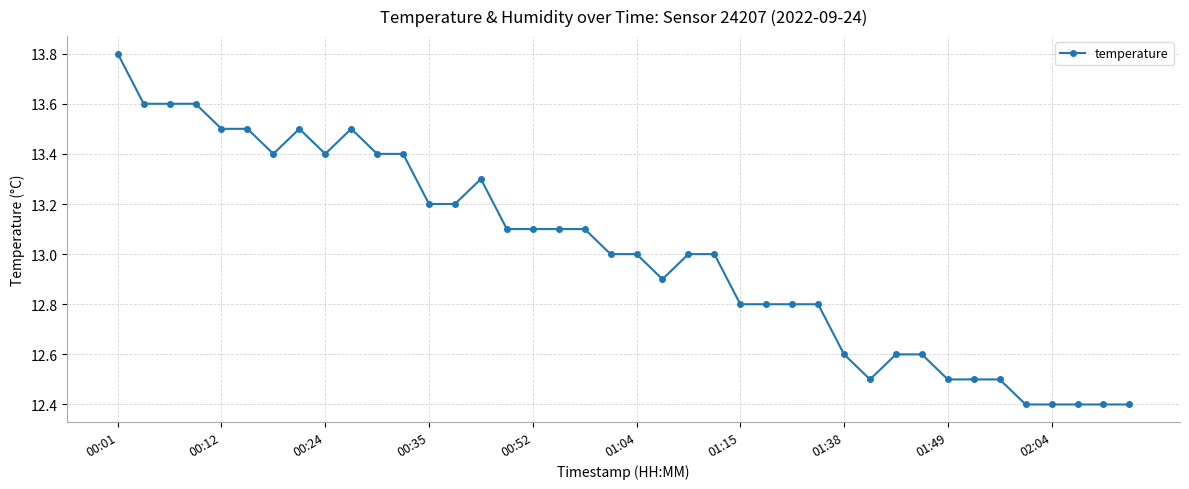

Is this an area chart (filled region under the line)?

No